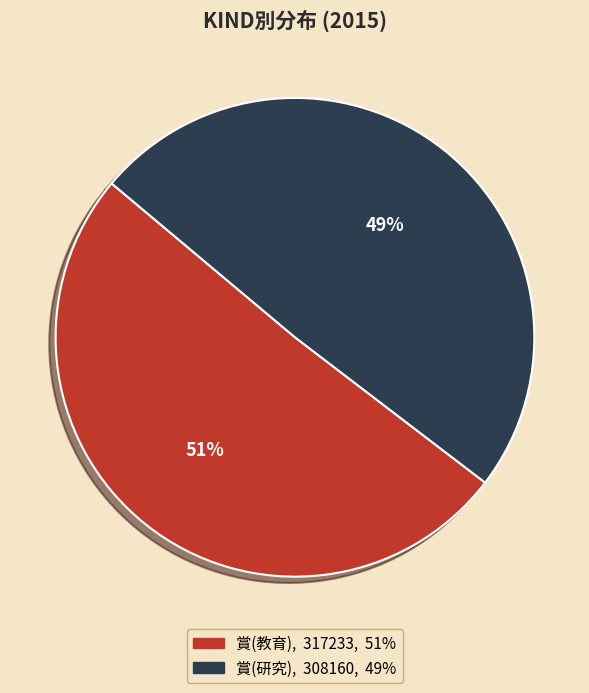

Does any single category account for the majority?

Yes